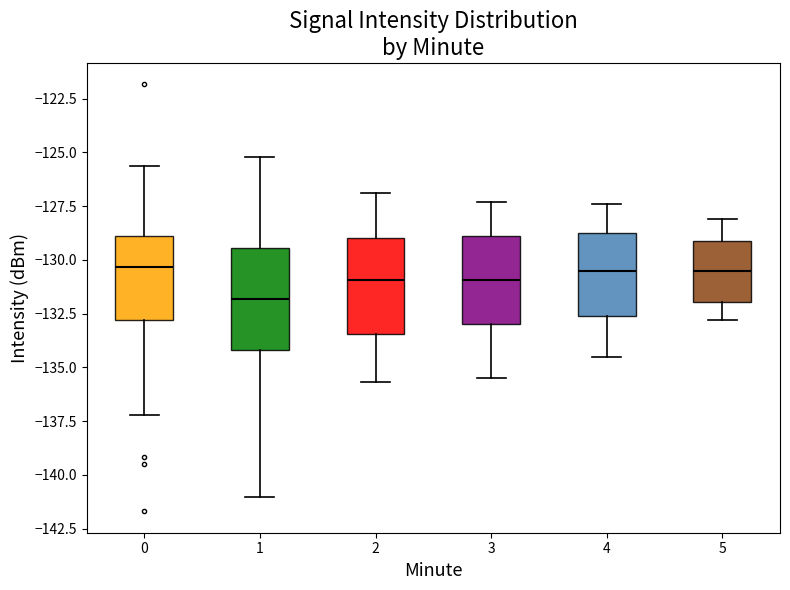

Where does the lower whisker of the box at x = 3 end on the y-axis? The values are not printed on the chart, so give them approximately, as read against the axis.

-135.5